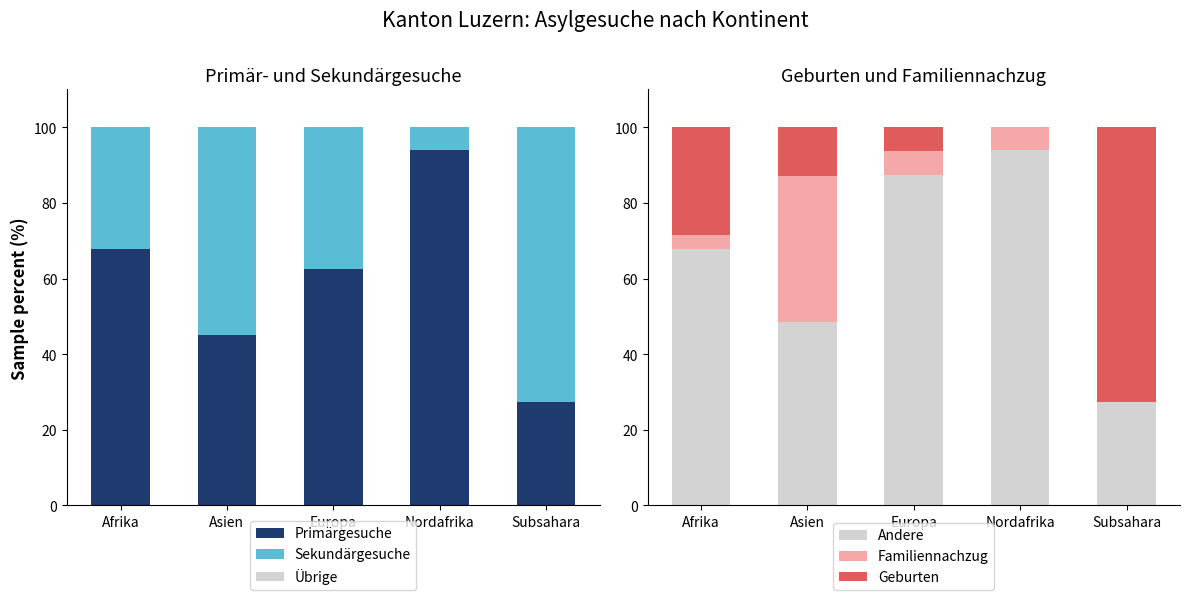

What is the label of the 4th bar from the left?

Nordafrika